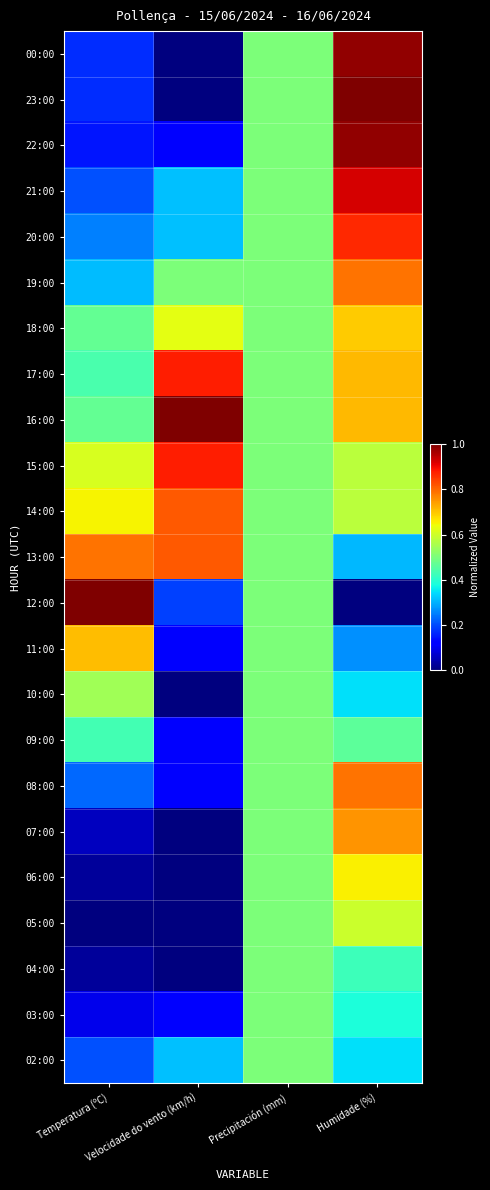

Reading left to right, extract all data points from this chart.

00:00: Temperatura (ºC)=0.2	Velocidade do vento (km/h)=0.0	Precipitación (mm)=0.5	Humidade (%)=1.0
23:00: Temperatura (ºC)=0.2	Velocidade do vento (km/h)=0.0	Precipitación (mm)=0.5	Humidade (%)=1.0
22:00: Temperatura (ºC)=0.1	Velocidade do vento (km/h)=0.1	Precipitación (mm)=0.5	Humidade (%)=1.0
21:00: Temperatura (ºC)=0.2	Velocidade do vento (km/h)=0.3	Precipitación (mm)=0.5	Humidade (%)=0.9
20:00: Temperatura (ºC)=0.3	Velocidade do vento (km/h)=0.3	Precipitación (mm)=0.5	Humidade (%)=0.9
19:00: Temperatura (ºC)=0.3	Velocidade do vento (km/h)=0.5	Precipitación (mm)=0.5	Humidade (%)=0.8
18:00: Temperatura (ºC)=0.5	Velocidade do vento (km/h)=0.6	Precipitación (mm)=0.5	Humidade (%)=0.7
17:00: Temperatura (ºC)=0.4	Velocidade do vento (km/h)=0.9	Precipitación (mm)=0.5	Humidade (%)=0.7
16:00: Temperatura (ºC)=0.5	Velocidade do vento (km/h)=1.0	Precipitación (mm)=0.5	Humidade (%)=0.7
15:00: Temperatura (ºC)=0.6	Velocidade do vento (km/h)=0.9	Precipitación (mm)=0.5	Humidade (%)=0.6
14:00: Temperatura (ºC)=0.7	Velocidade do vento (km/h)=0.8	Precipitación (mm)=0.5	Humidade (%)=0.6
13:00: Temperatura (ºC)=0.8	Velocidade do vento (km/h)=0.8	Precipitación (mm)=0.5	Humidade (%)=0.3
12:00: Temperatura (ºC)=1.0	Velocidade do vento (km/h)=0.2	Precipitación (mm)=0.5	Humidade (%)=0.0
11:00: Temperatura (ºC)=0.7	Velocidade do vento (km/h)=0.1	Precipitación (mm)=0.5	Humidade (%)=0.3
10:00: Temperatura (ºC)=0.5	Velocidade do vento (km/h)=0.0	Precipitación (mm)=0.5	Humidade (%)=0.3
09:00: Temperatura (ºC)=0.4	Velocidade do vento (km/h)=0.1	Precipitación (mm)=0.5	Humidade (%)=0.5
08:00: Temperatura (ºC)=0.2	Velocidade do vento (km/h)=0.1	Precipitación (mm)=0.5	Humidade (%)=0.8
07:00: Temperatura (ºC)=0.1	Velocidade do vento (km/h)=0.0	Precipitación (mm)=0.5	Humidade (%)=0.8
06:00: Temperatura (ºC)=0.0	Velocidade do vento (km/h)=0.0	Precipitación (mm)=0.5	Humidade (%)=0.7
05:00: Temperatura (ºC)=0.0	Velocidade do vento (km/h)=0.0	Precipitación (mm)=0.5	Humidade (%)=0.6
04:00: Temperatura (ºC)=0.0	Velocidade do vento (km/h)=0.0	Precipitación (mm)=0.5	Humidade (%)=0.4
03:00: Temperatura (ºC)=0.1	Velocidade do vento (km/h)=0.1	Precipitación (mm)=0.5	Humidade (%)=0.4
02:00: Temperatura (ºC)=0.2	Velocidade do vento (km/h)=0.3	Precipitación (mm)=0.5	Humidade (%)=0.3